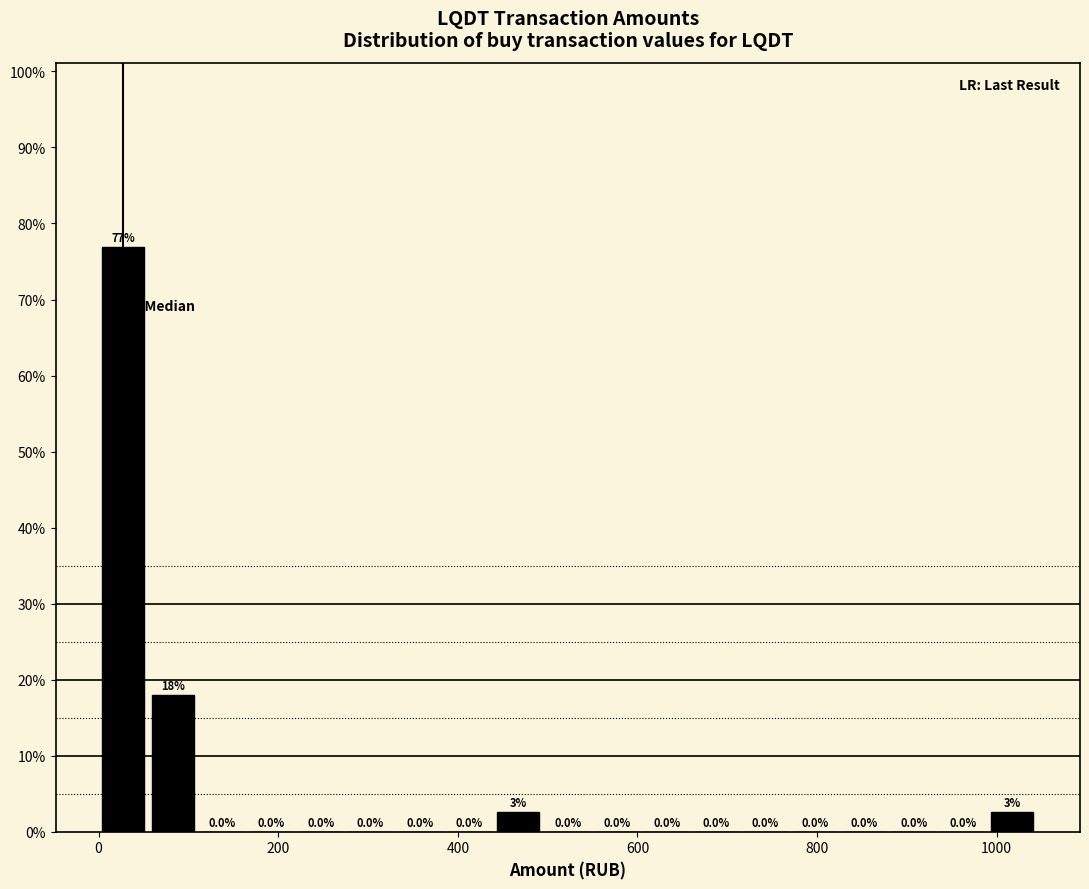

Read against the x-axis, roughly where is the centre of the tallest bar?

20